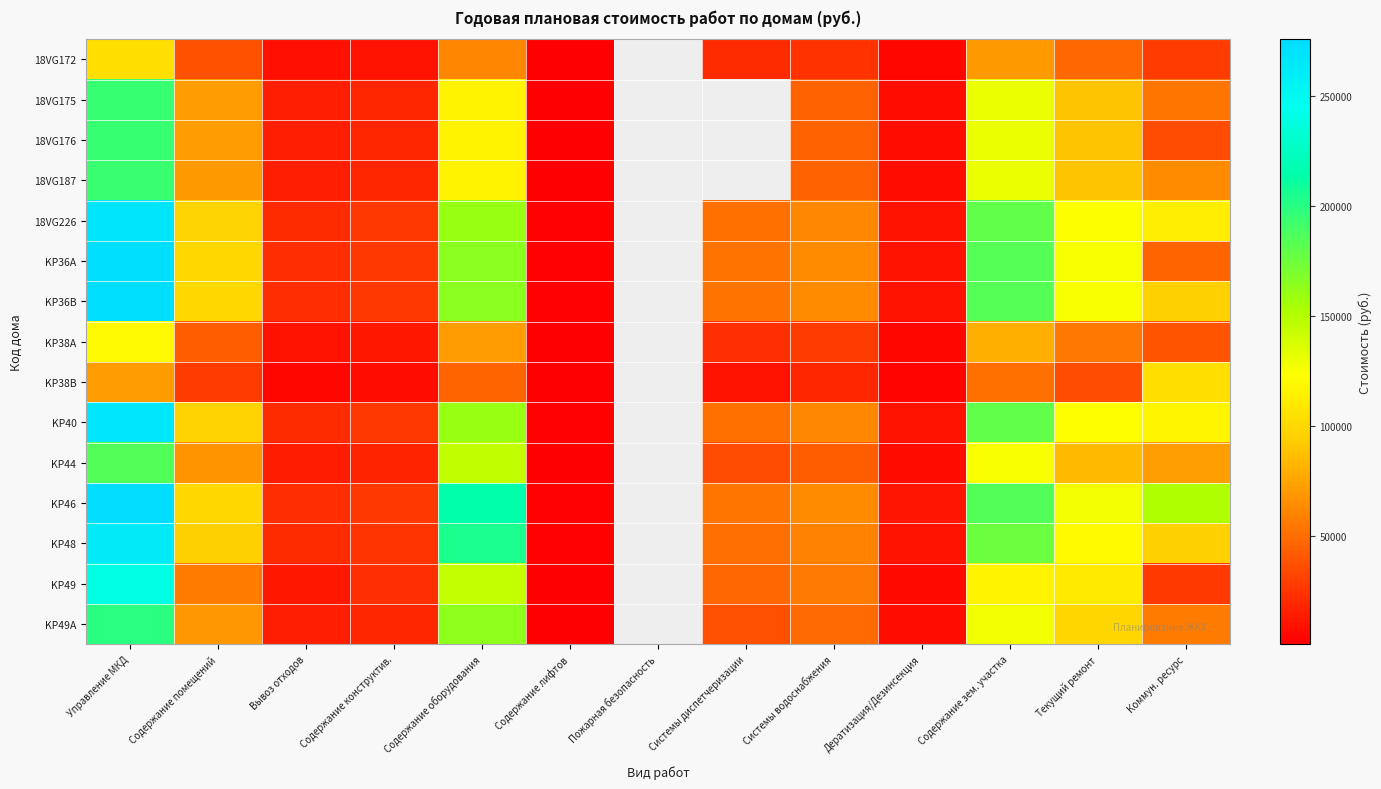

Which category has the lowest value across all series?

Содержание лифтов